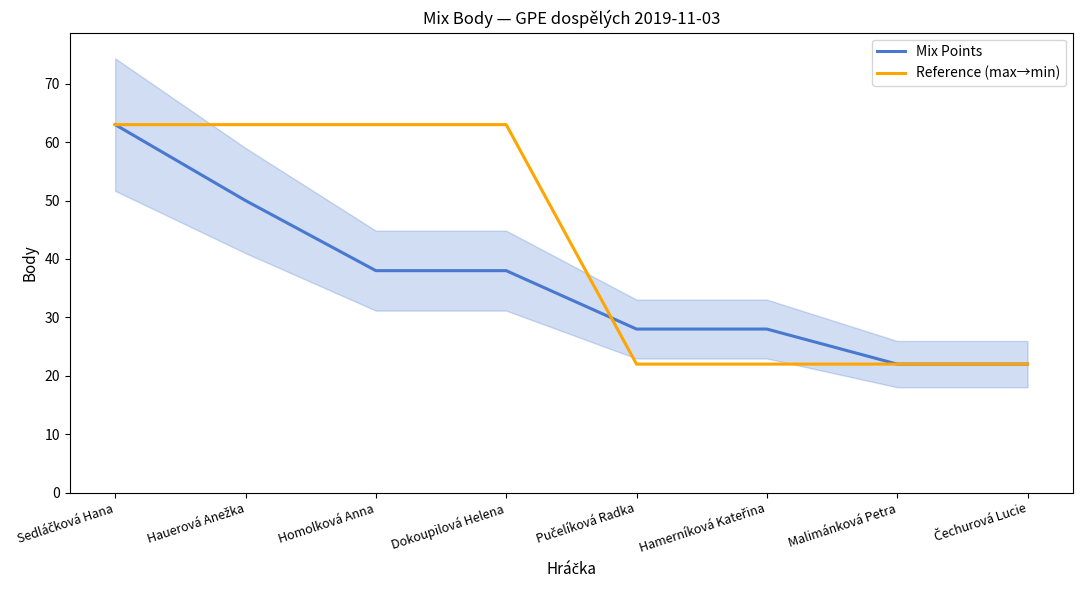

True or false: Mix Points has more than 2 interior local peaks.

False